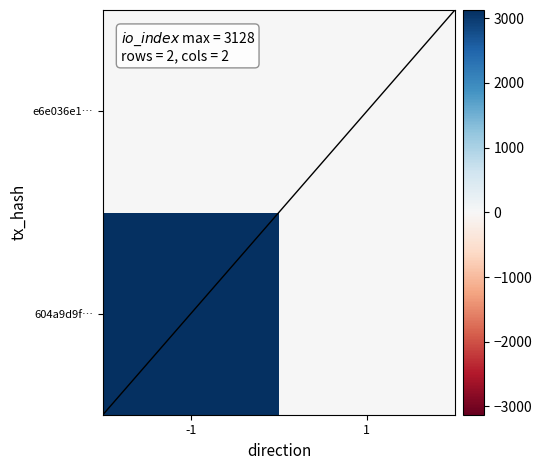

The e6e036e16de254b132864c3c4403ac7f7e7279d series shows 0 at direction_-1. True or false?

True